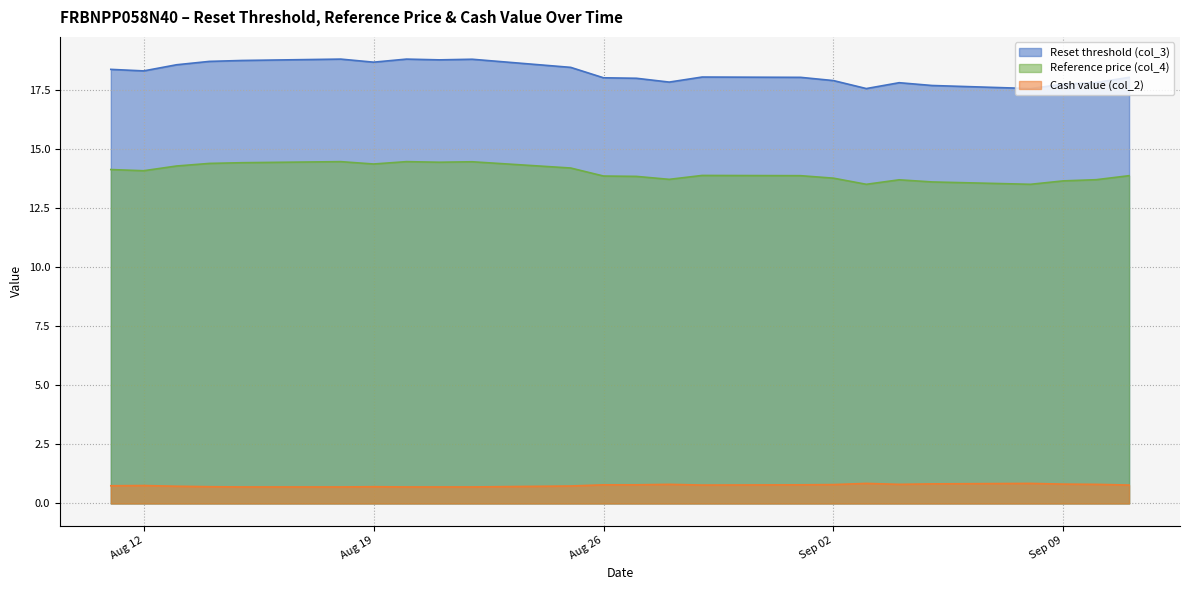

What is the difference between the maximum and minimum values in the Reference price (col_4) series?

1.0